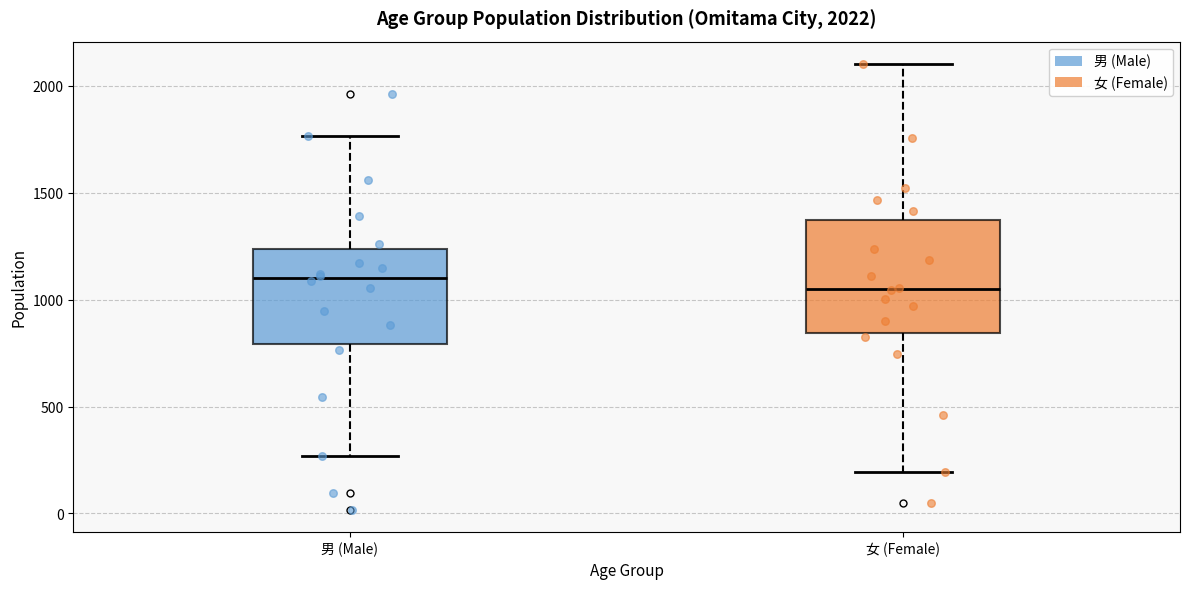

Which box is the tallest, from its lower edge to its upper edge?

女 (Female)